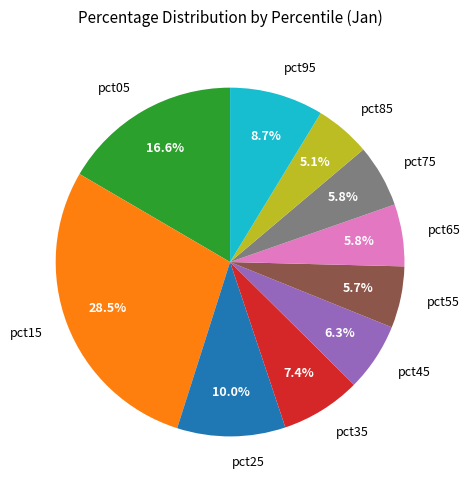

Is it true that pct05 is 17% of the pie?

True